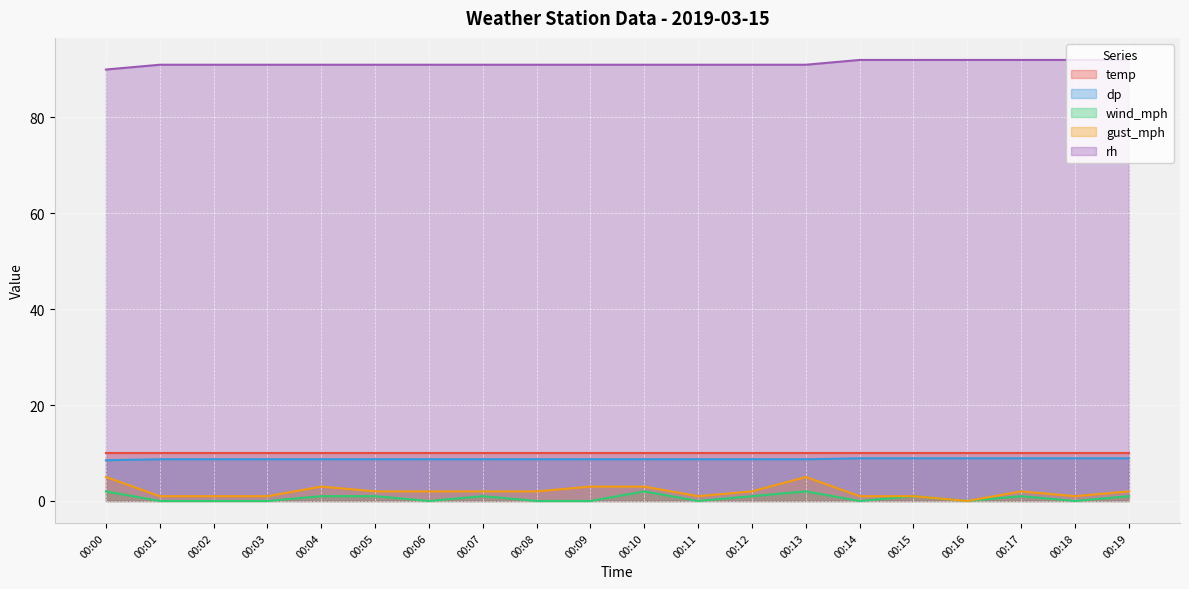

What is the spread (max minus min) of values at 00:15?

91.0